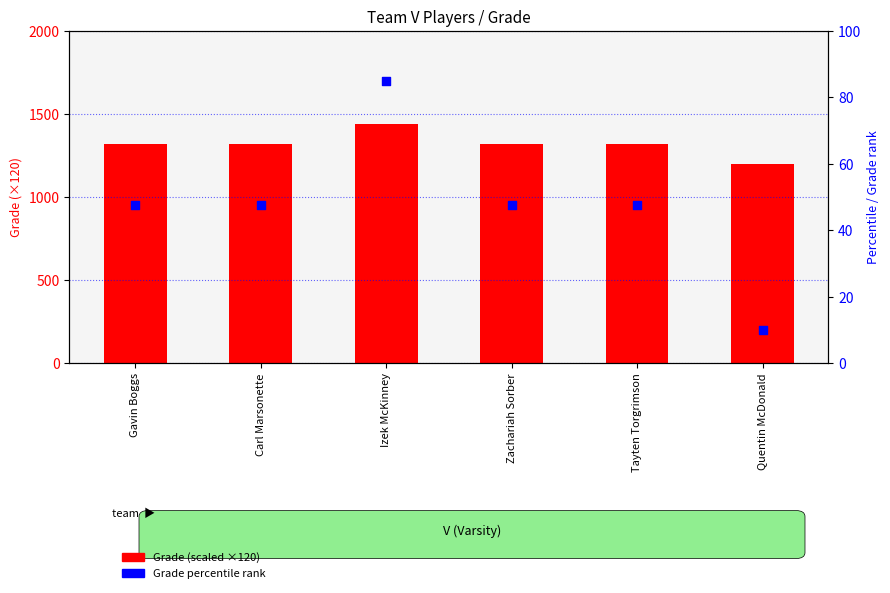

At how many categories does at least one series exceed 1423?

1